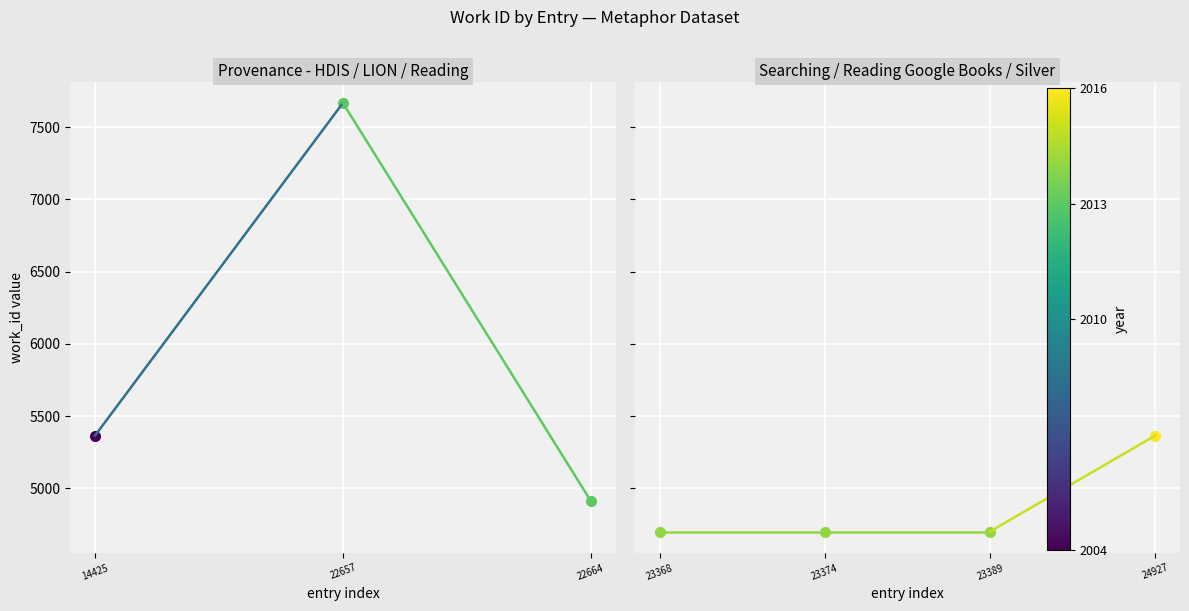

At which category is the sum across all series the highest?

22657